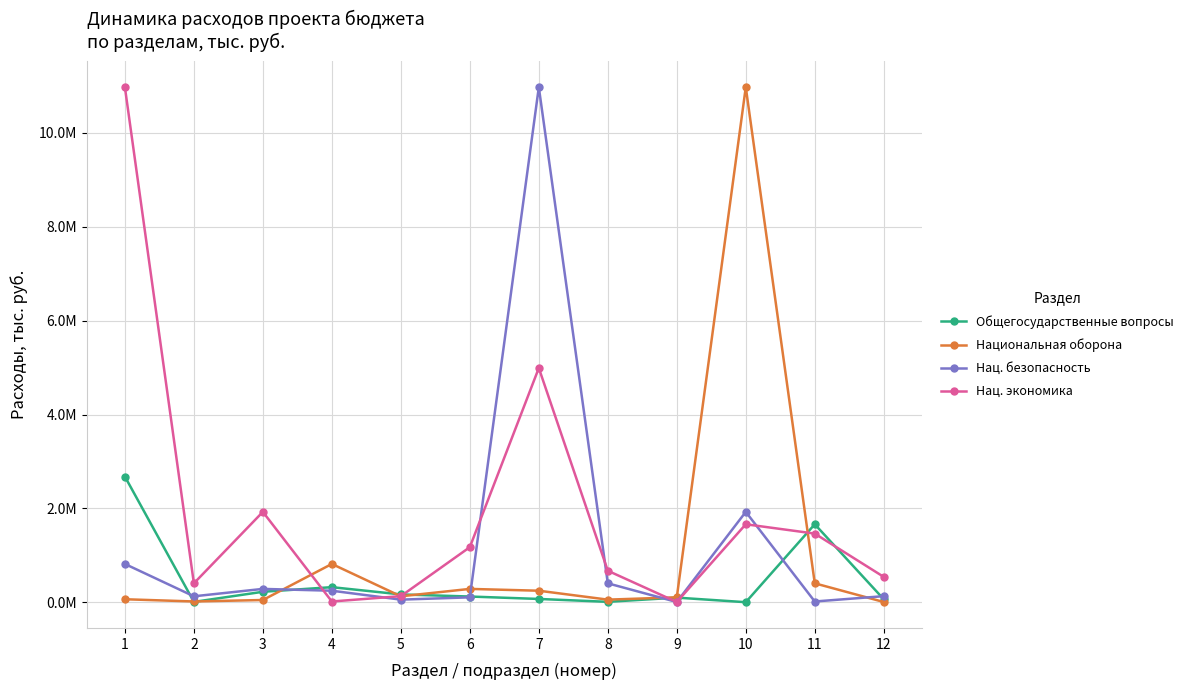

Rank the categories by Общегосударственные вопросы value from highest to lowest.

1, 11, 4, 3, 5, 6, 9, 7, 12, 8, 2, 10